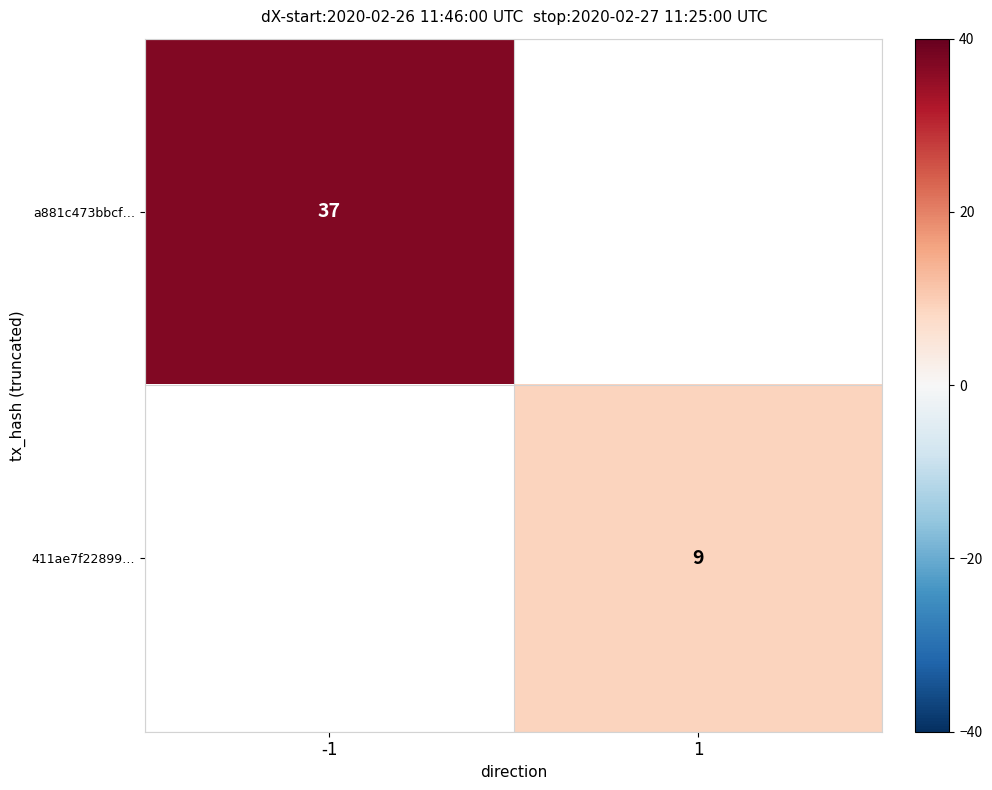

What is the maximum value shown in the chart?

37.0